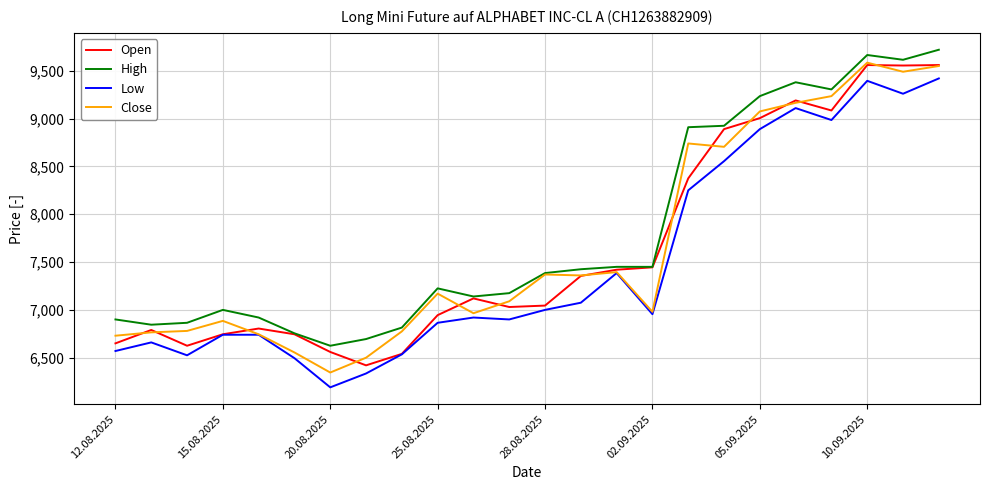

What is the maximum value shown in the chart?

9720